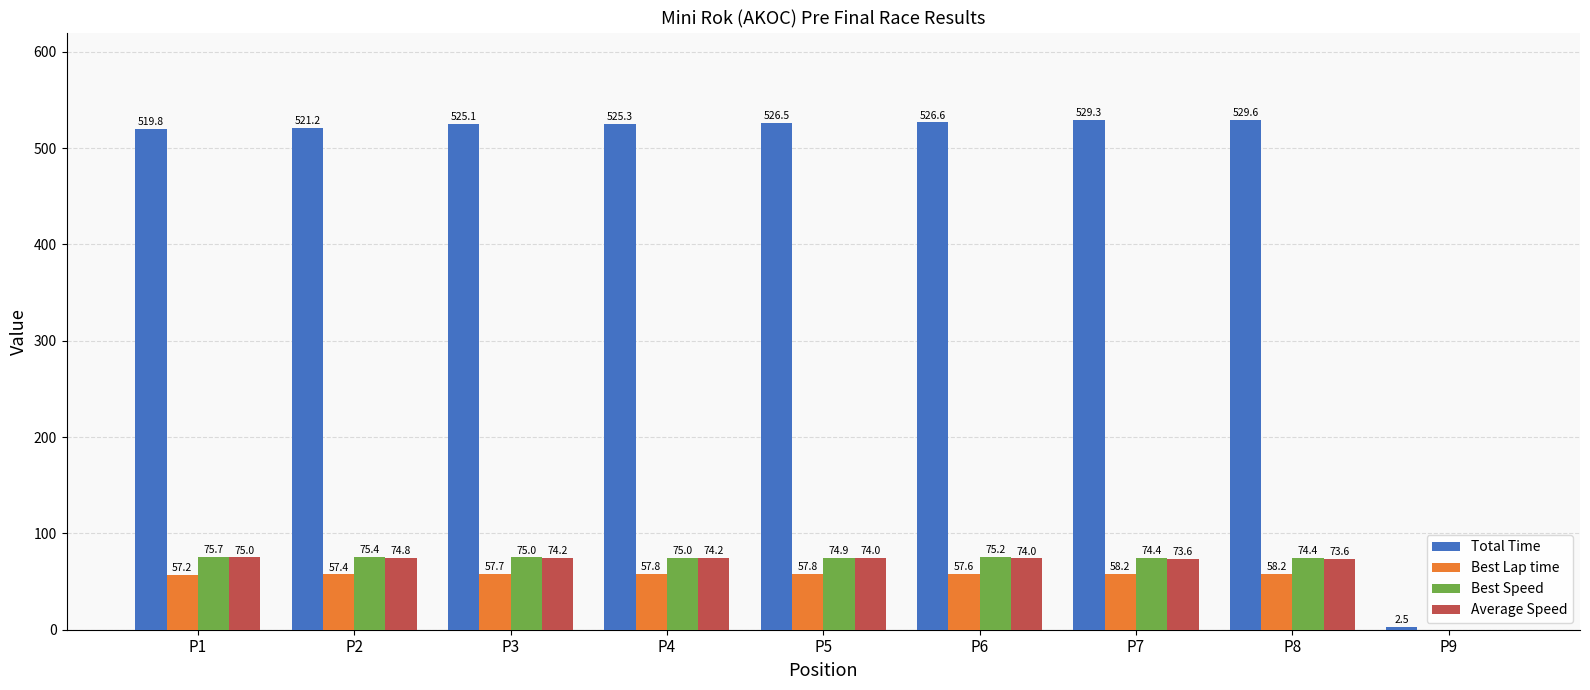

The value of Best Lap time at P7 is 58.2. True or false?

True